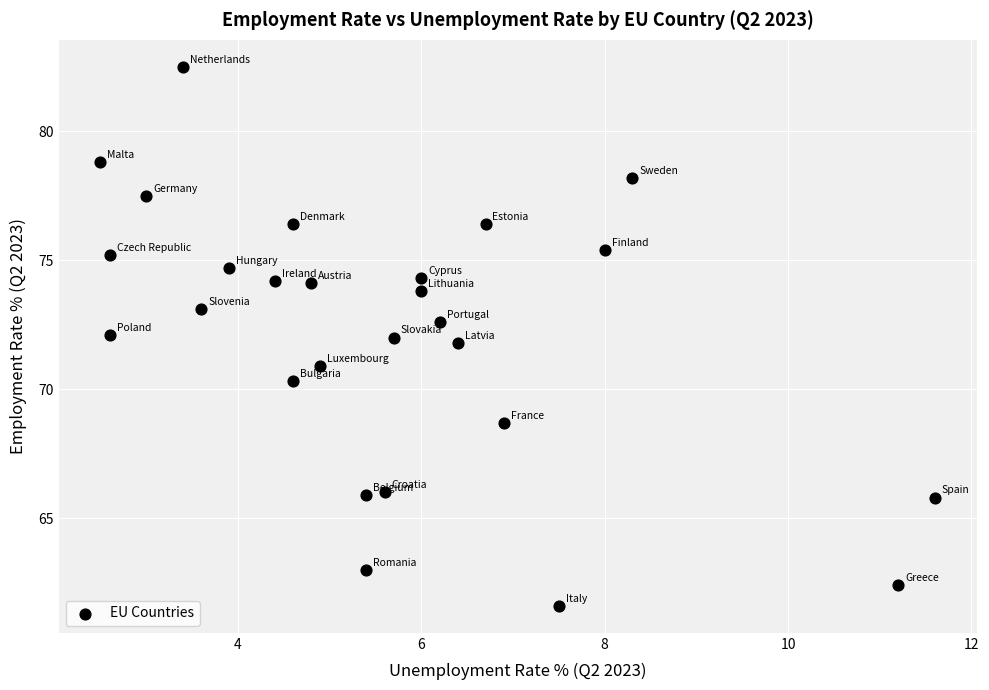

What is the range of Y values (max minus min)?

20.9